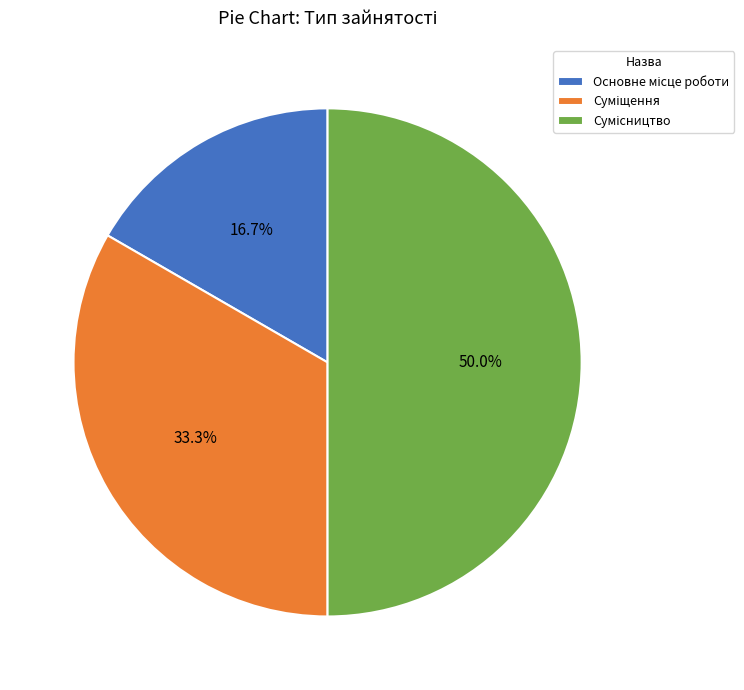

Is it true that Сумісництво is 50% of the pie?

True